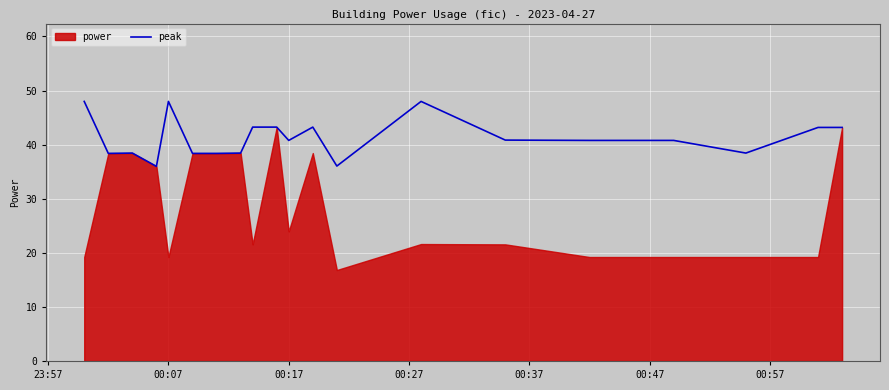

True or false: peak has a value of 9.1 at 00:17.

False